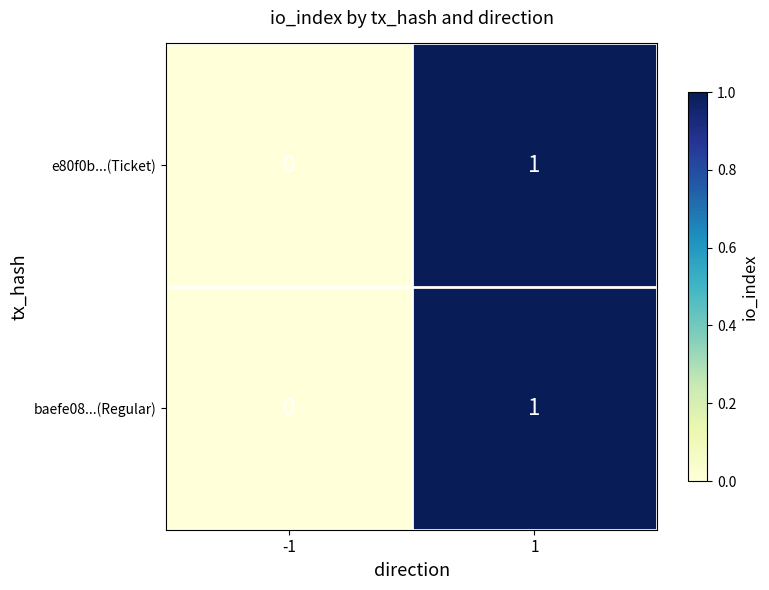

The value of baefe08...(Regular) at 1 is 2. True or false?

False